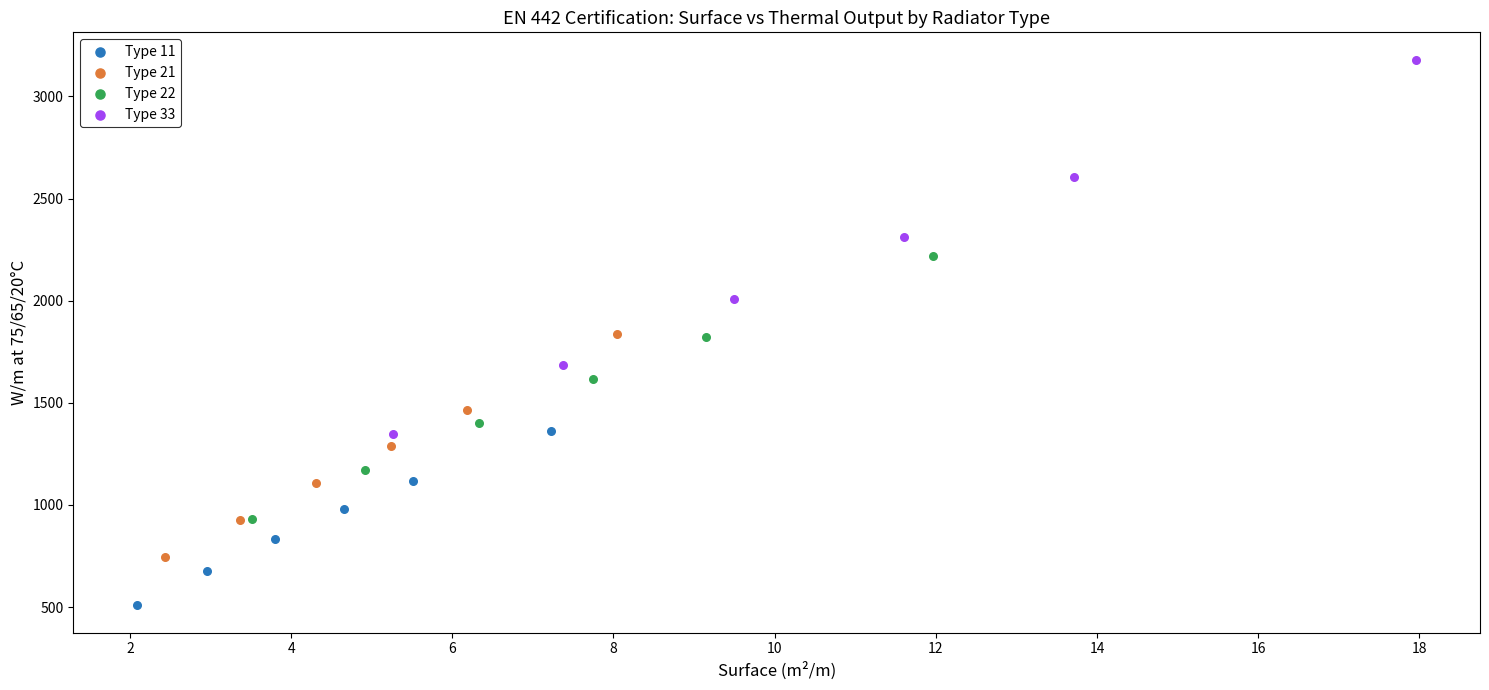

Which series contains the highest Y value?

Type 33